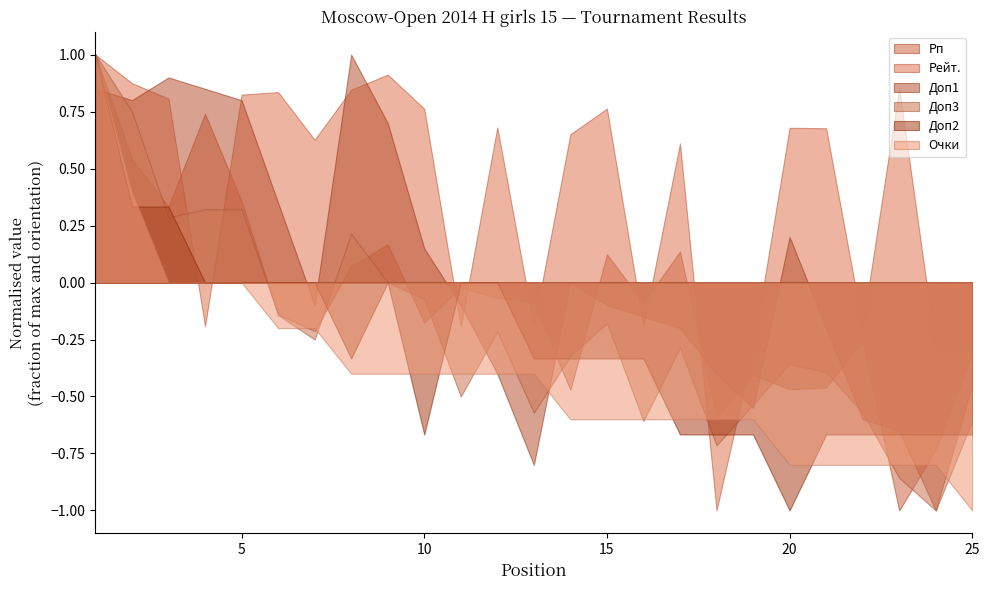

What is the difference between the Доп2 values at 12 and 10?

2.0